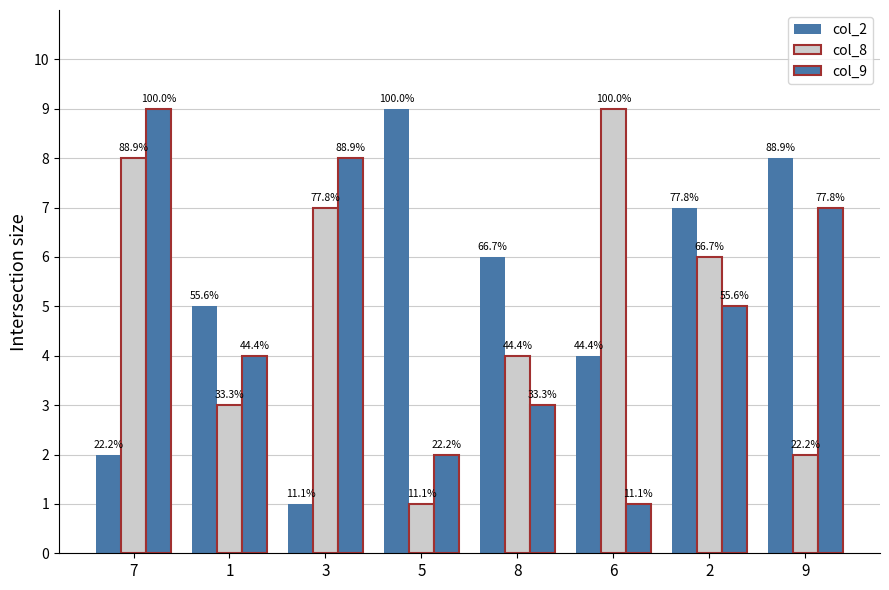

Does the chart contain stacked bars?

No